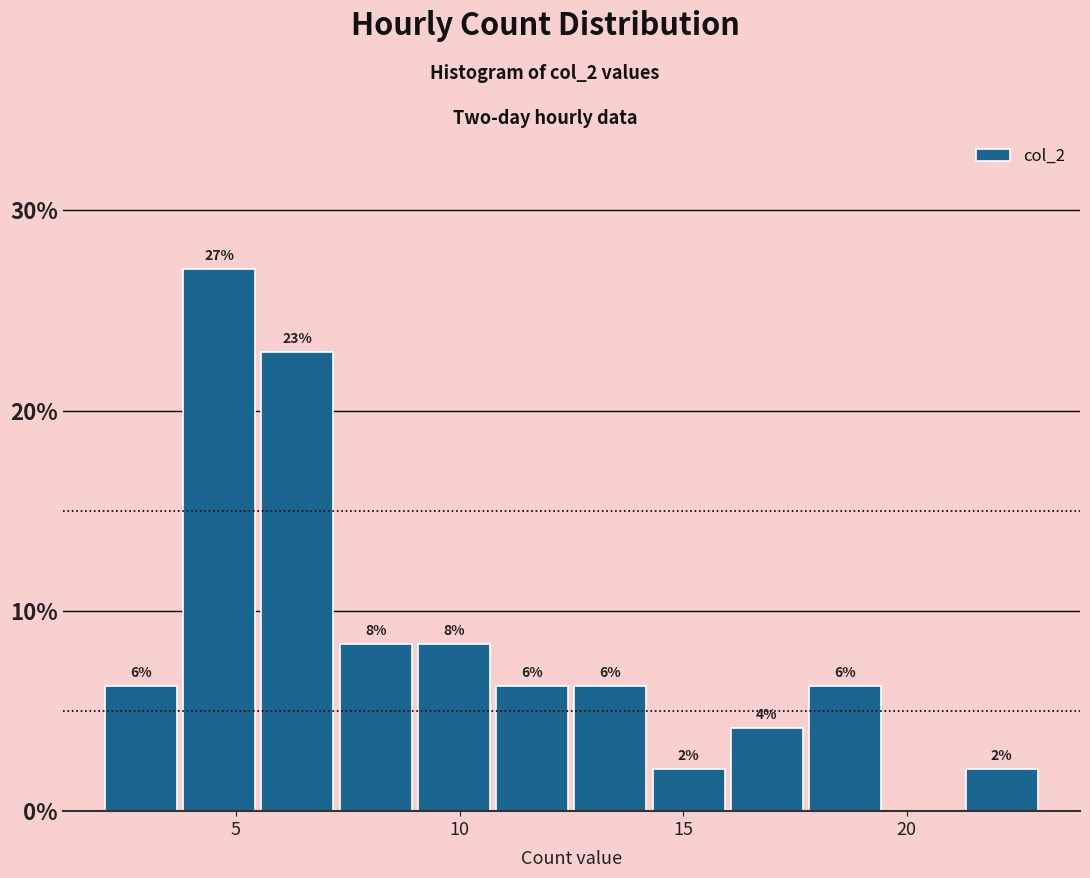

Around what value on the x-axis is the tallest bar? Give the approximate position of its centre, as read against the axis.

4.5